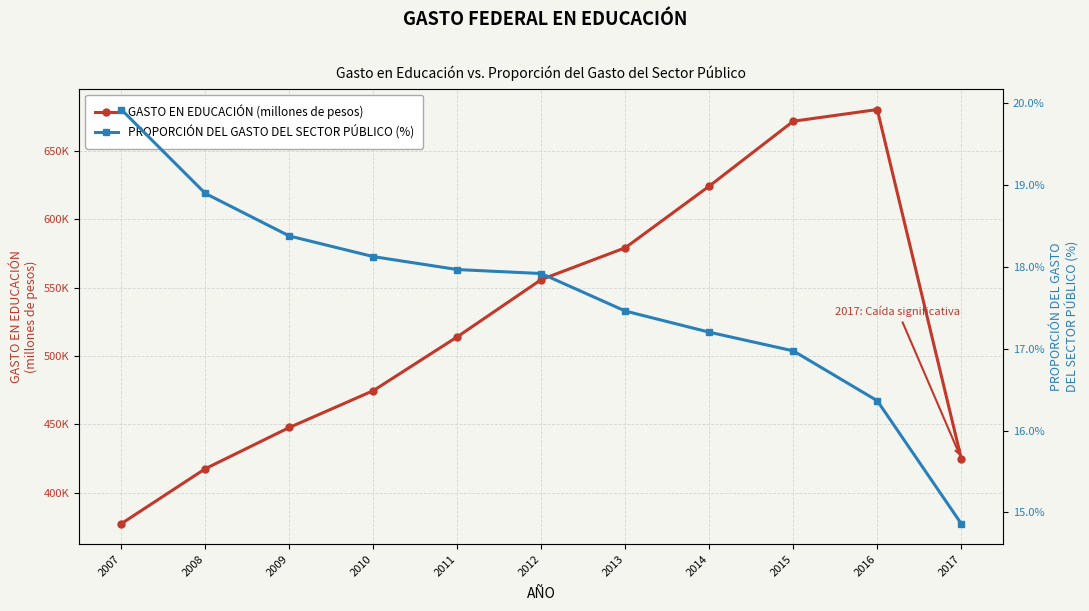

Reading right to left, extract all data points from this chart.

GASTO EN EDUCACIÓN (millones de pesos): 425063.4	680018.1	671484.4	624098.6	579051.4	555829.0	513992.2	474652.1	447737.0	417627.6	377475.5
PROPORCIÓN DEL GASTO DEL SECTOR PÚBLICO (%): 14.9	16.4	17.0	17.2	17.5	17.9	18.0	18.1	18.4	18.9	19.9